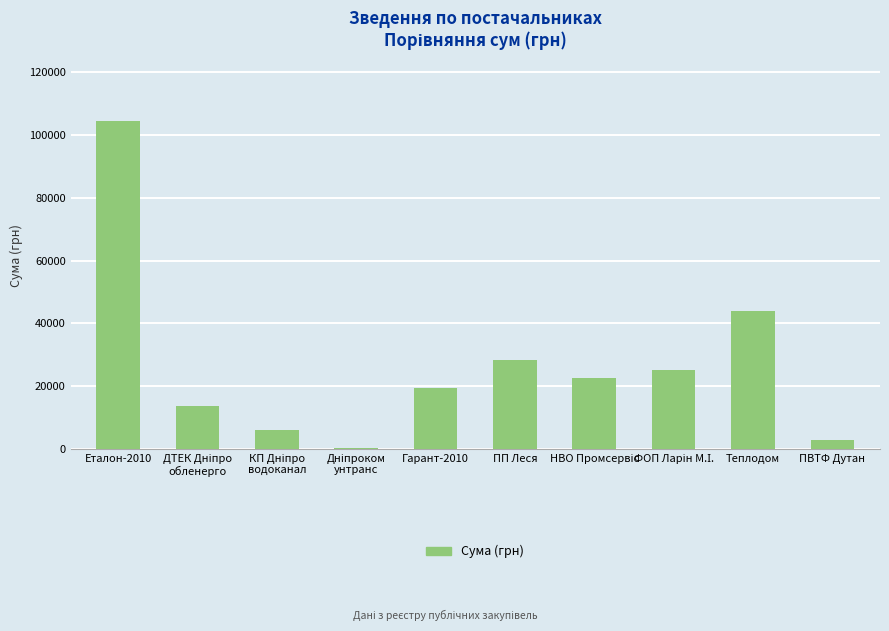

Is it true that the value at Гарант-2010 is 19516.0?

True